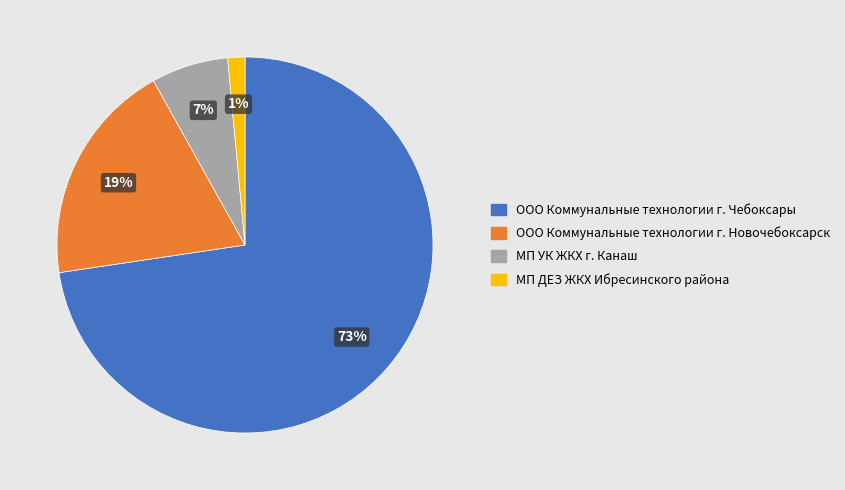

Which has a higher value, ООО Коммунальные технологии г. Чебоксары or МП ДЕЗ ЖКХ Ибресинского района?

ООО Коммунальные технологии г. Чебоксары